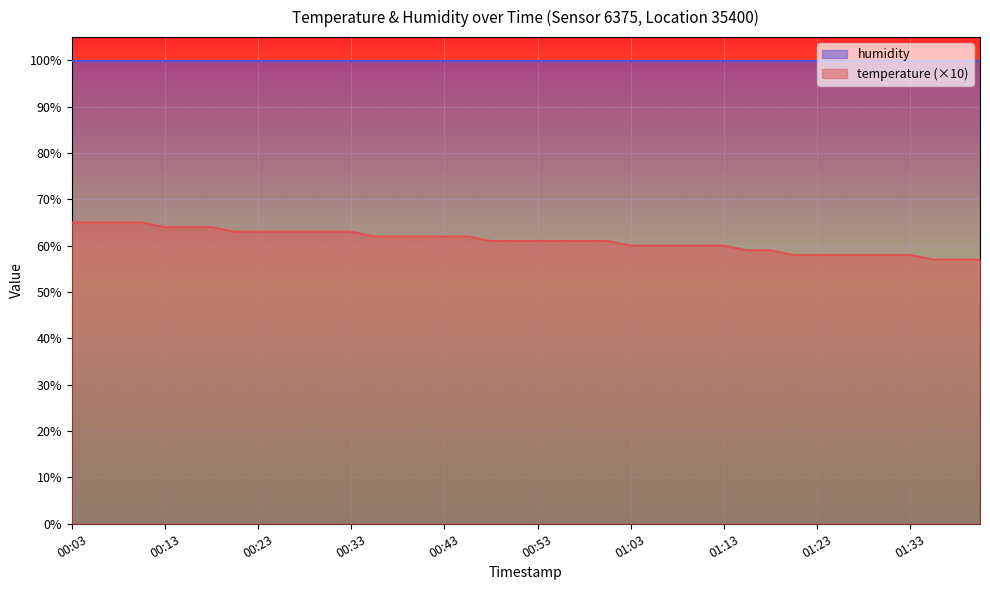

Is it true that the value at 01:08 is 89?

False